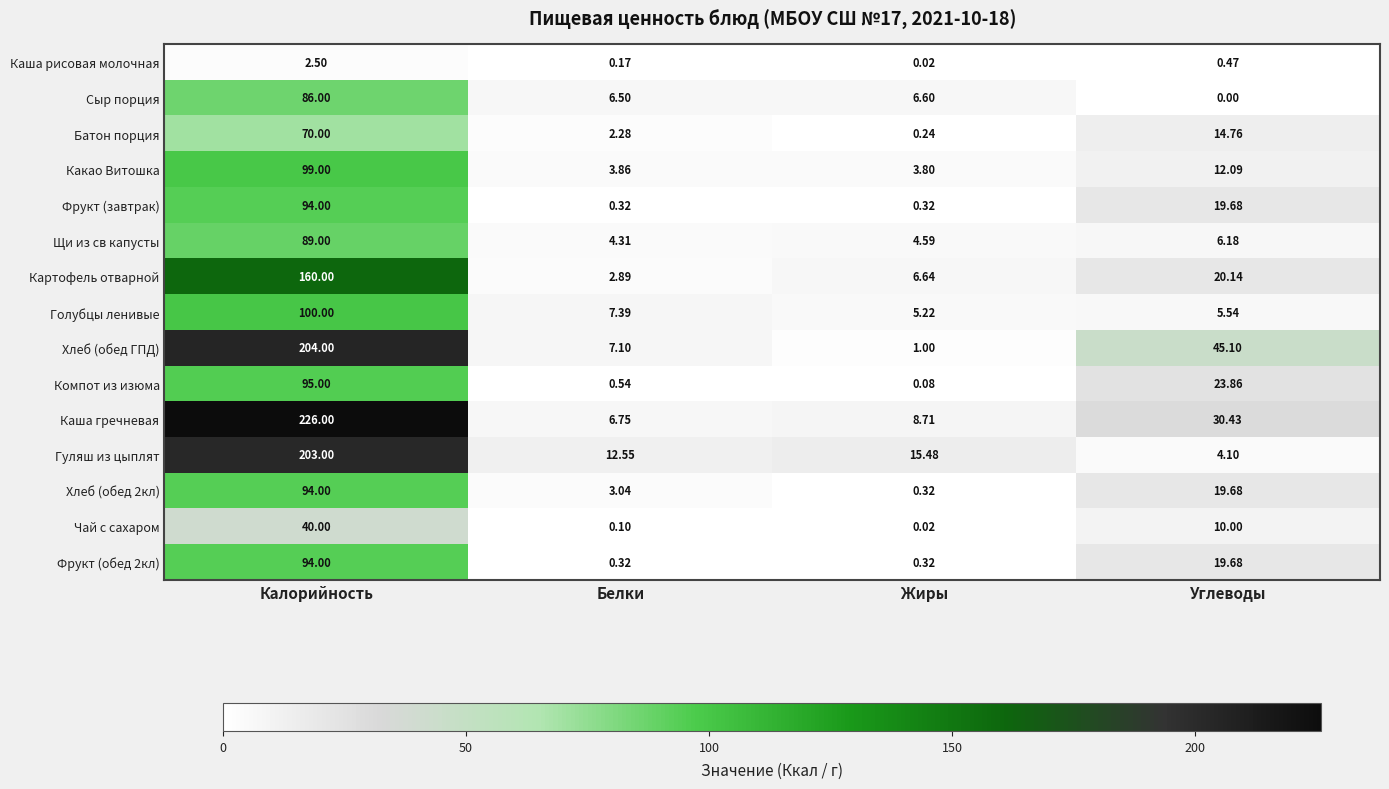

At which label does Фрукт (обед 2кл) first exceed 19?

Калорийность